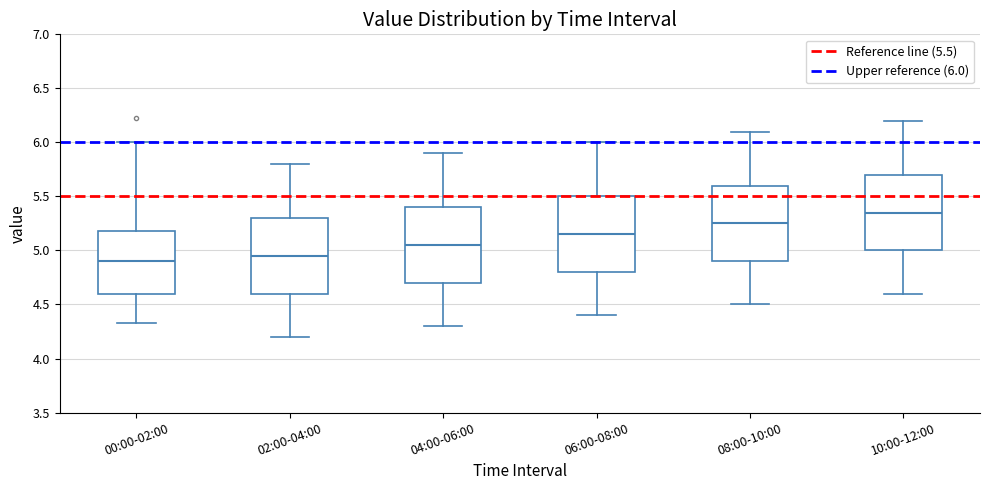

Where is the lower edge of the box for 02:00-04:00 on the y-axis? The values are not printed on the chart, so give them approximately, as read against the axis.

4.60